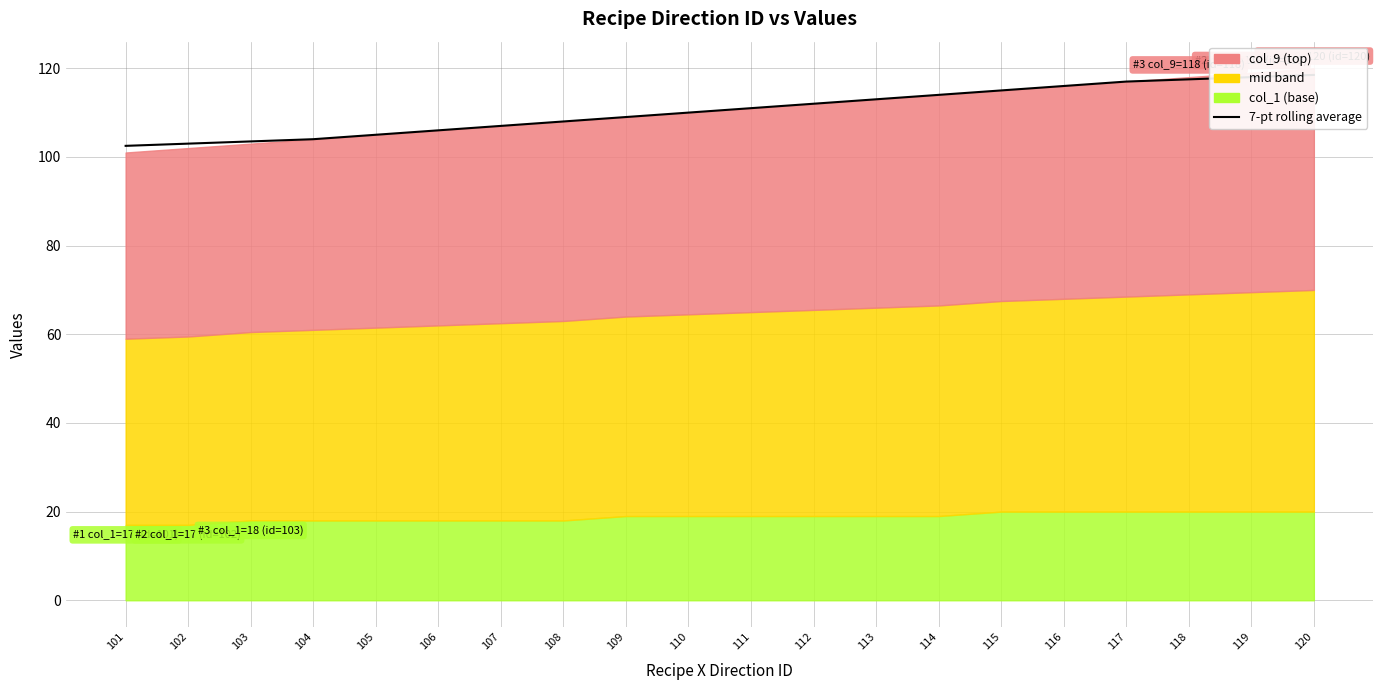

What is the difference between the maximum and minimum values?

16.0